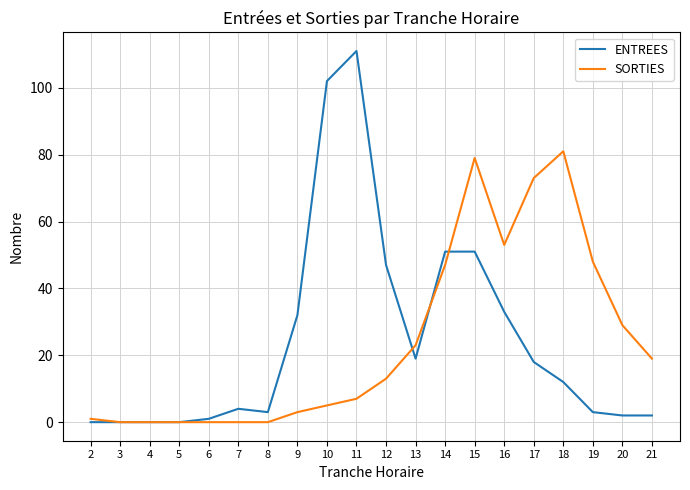

Which label corresponds to the largest value in the chart?

11